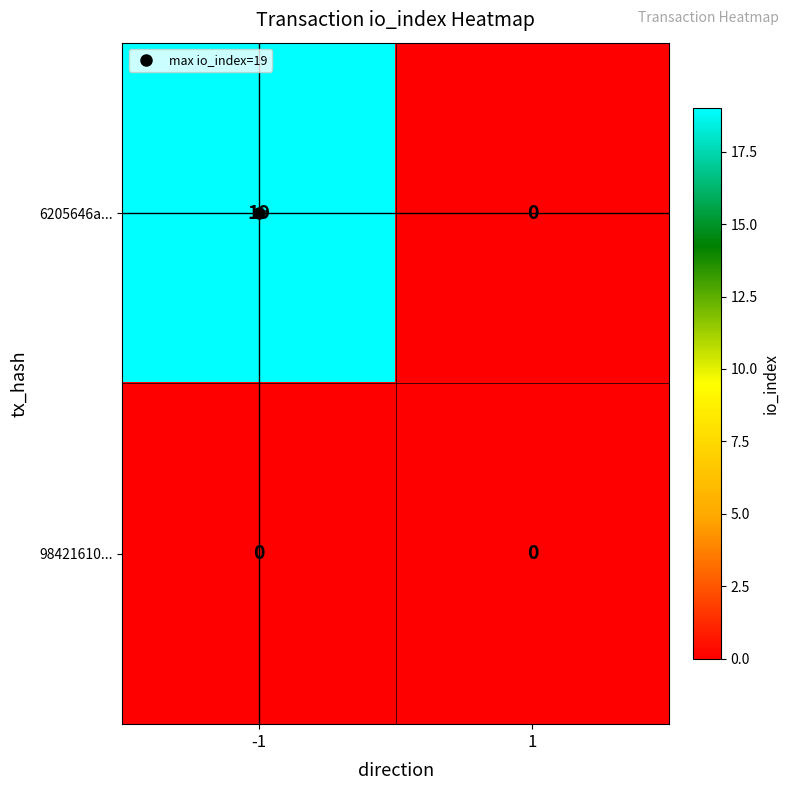

What value does the 6205646a... series have at -1?

19